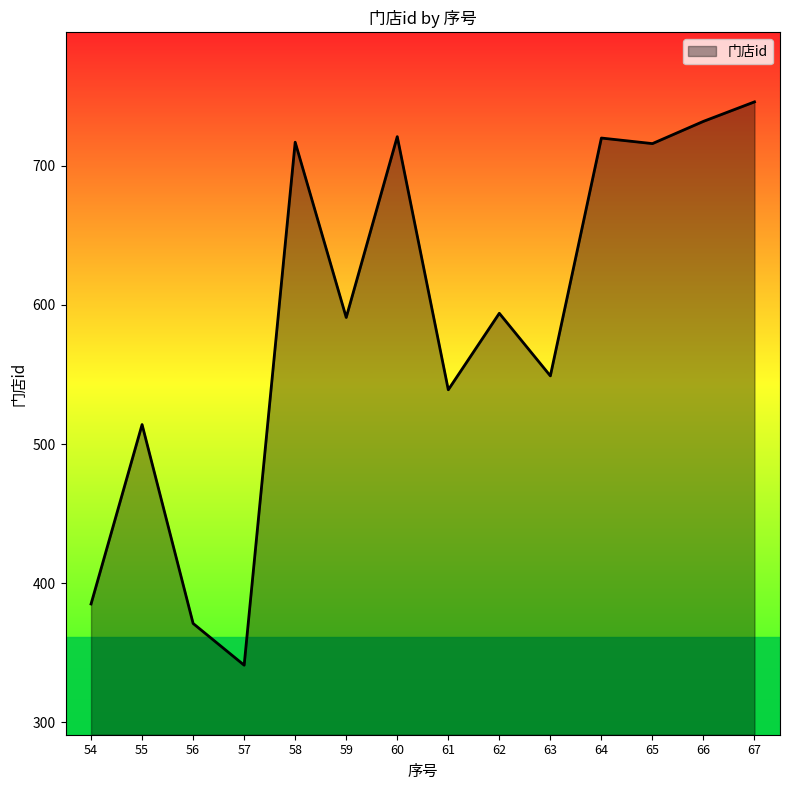

The value at 66 is 732. True or false?

True